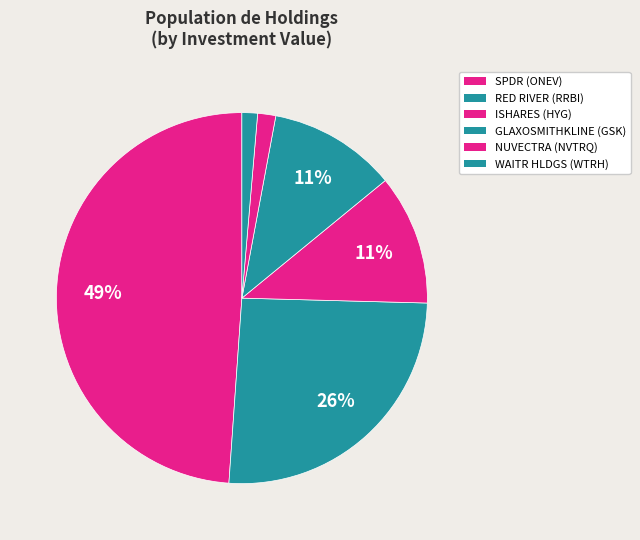

Which category has the biggest portion of the pie?

SPDR SERIES TRUST